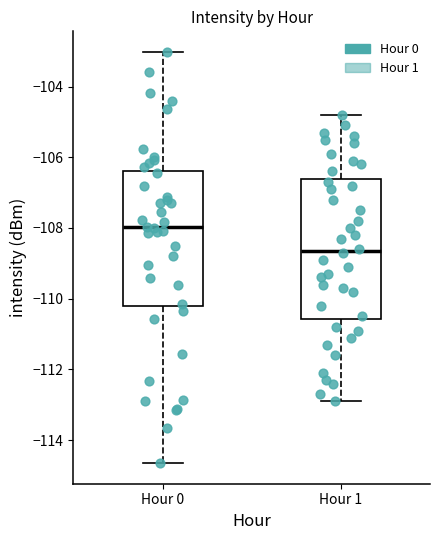

Reading left to right, transcribe this box plot: for each box, give where its median line is, the range the box spans, and where its two whiskers end, as read against the y-axis. The values are not printed on the chart, so give them approximately, as read against the axis.

Hour 0: median -108.0, box -110.2 to -106.4, whiskers -114.6 to -103.0
Hour 1: median -108.6, box -110.6 to -106.6, whiskers -112.8 to -104.8